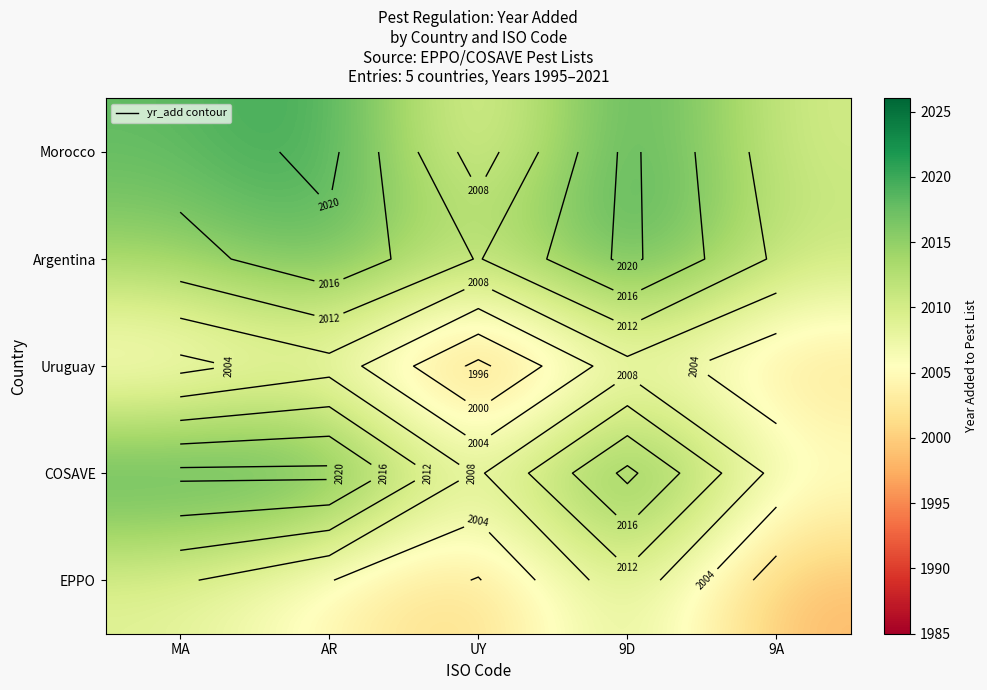

The value of COSAVE at 9A is 2006.8. True or false?

True